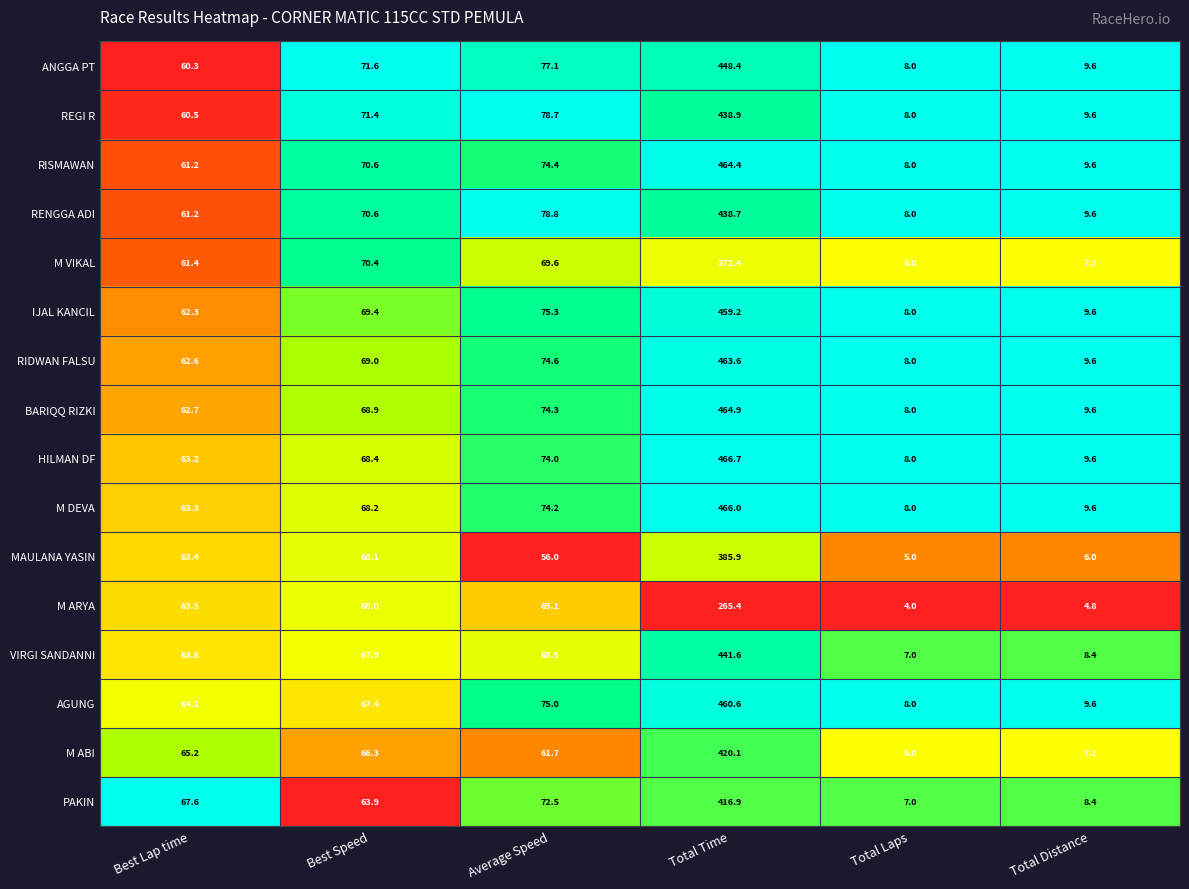

What is the maximum value shown in the chart?

466.7